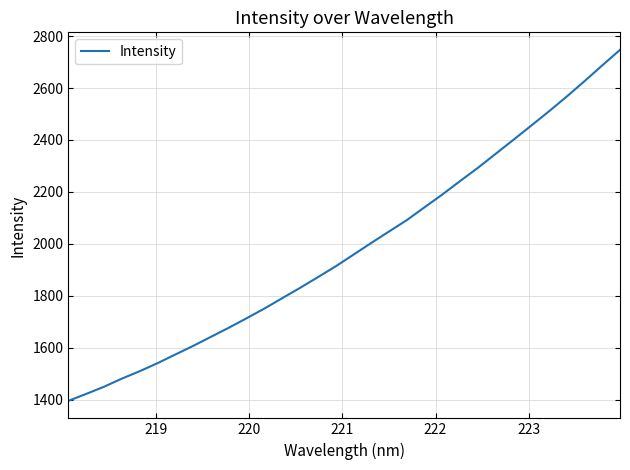

What is the difference between the maximum and minimum values?

1351.5